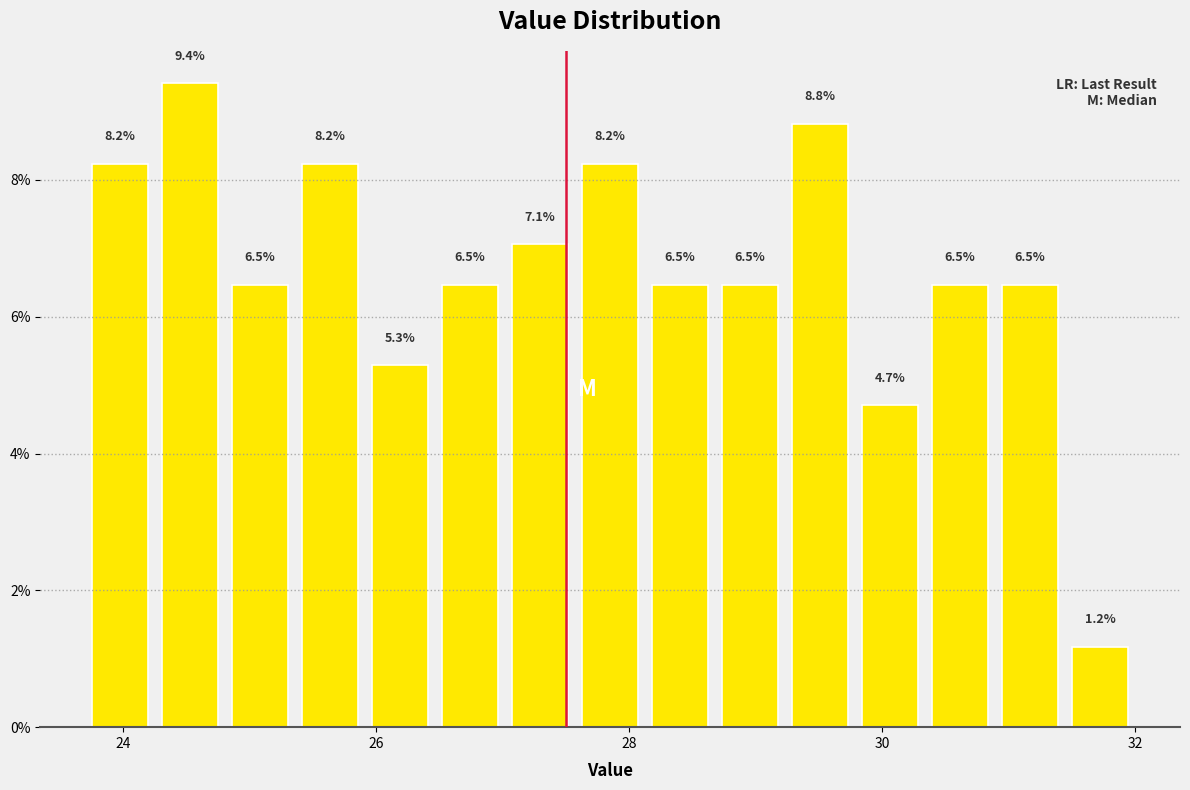

Around what value on the x-axis is the tallest bar? Give the approximate position of its centre, as read against the axis.

24.6